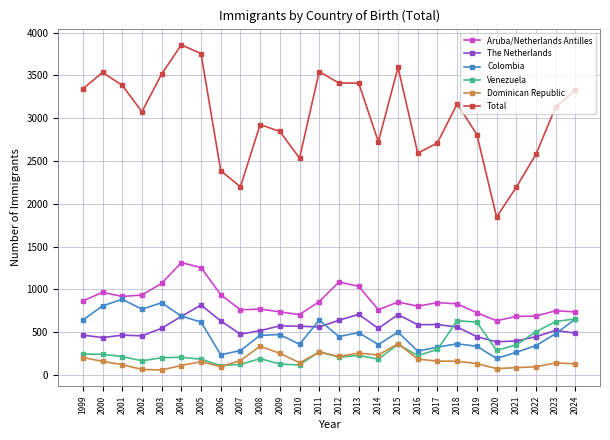

What is the smallest value displayed?

58